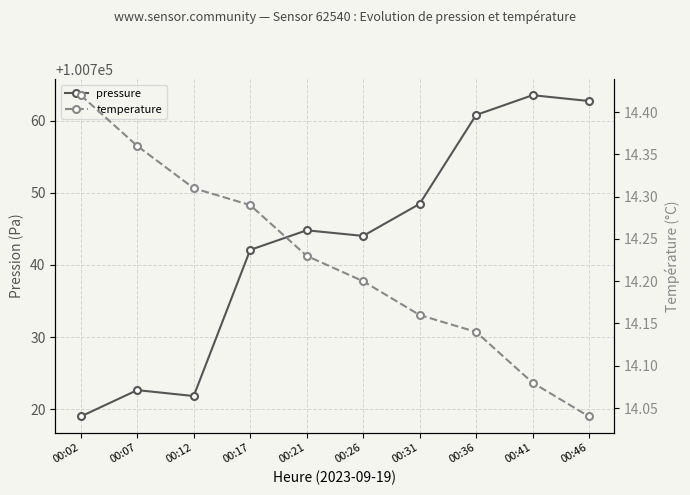

True or false: pressure and temperature intersect in this chart.

False